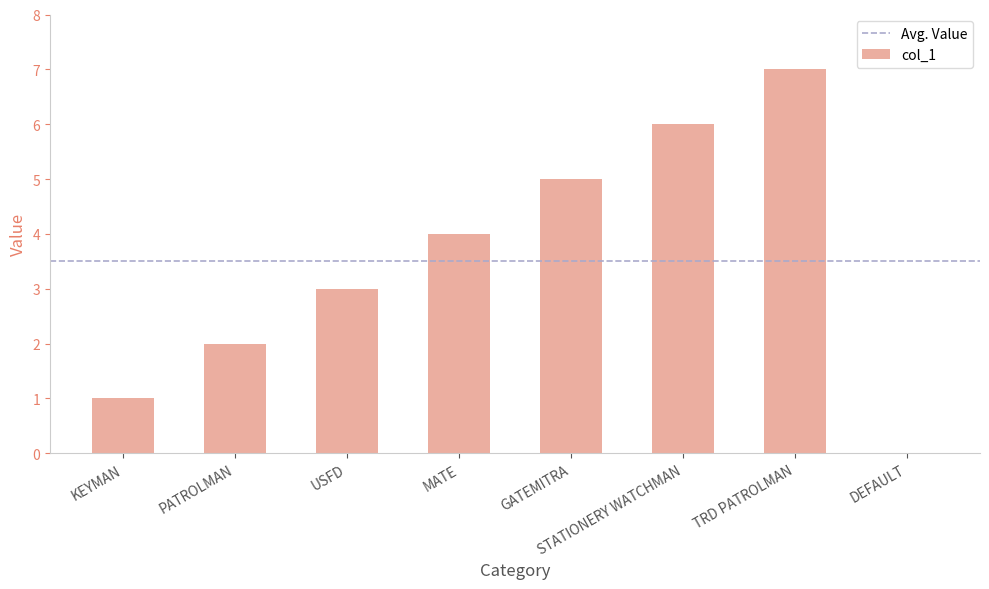

Reading right to left, list all the values displayed in this chart.

0	7	6	5	4	3	2	1